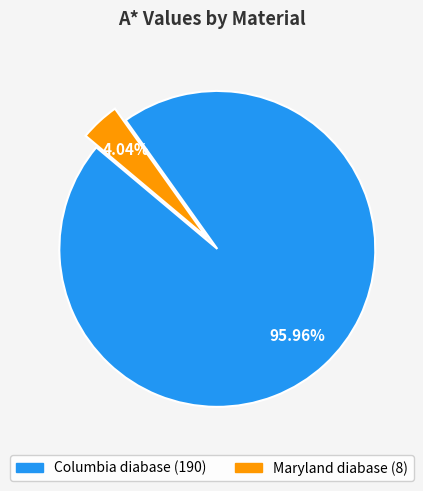

To the nearest percent, what percentage of the pie is Columbia diabase?

96%